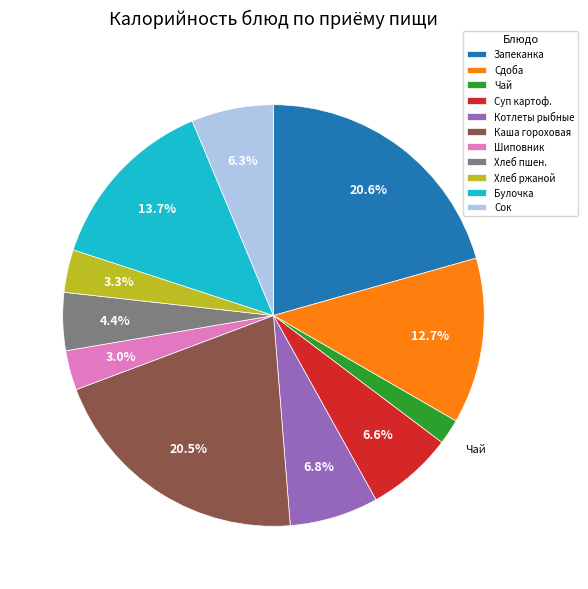

What is the smallest slice in the pie chart?

Чай